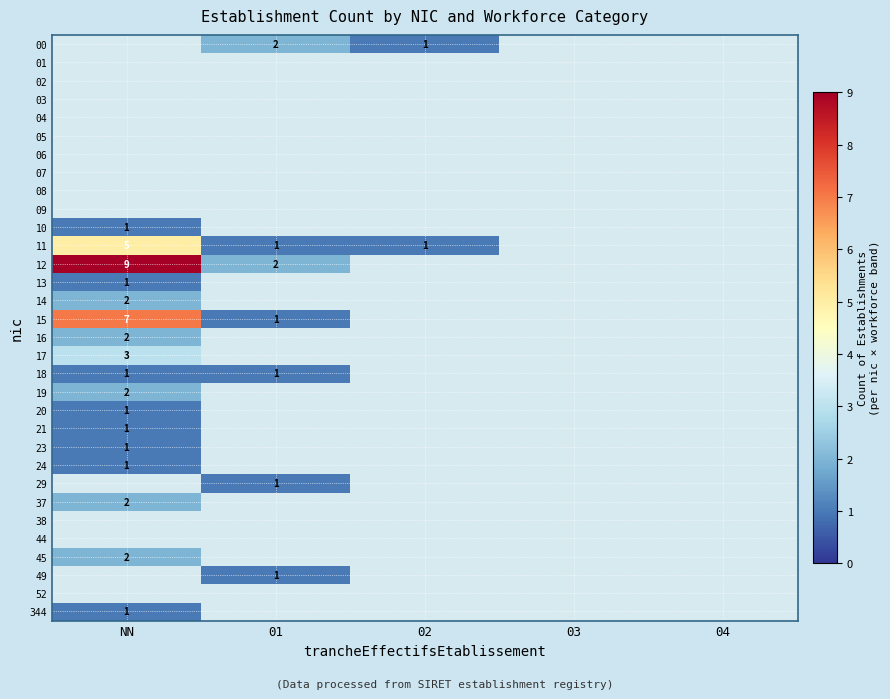

Which category has the highest value across all series?

NN